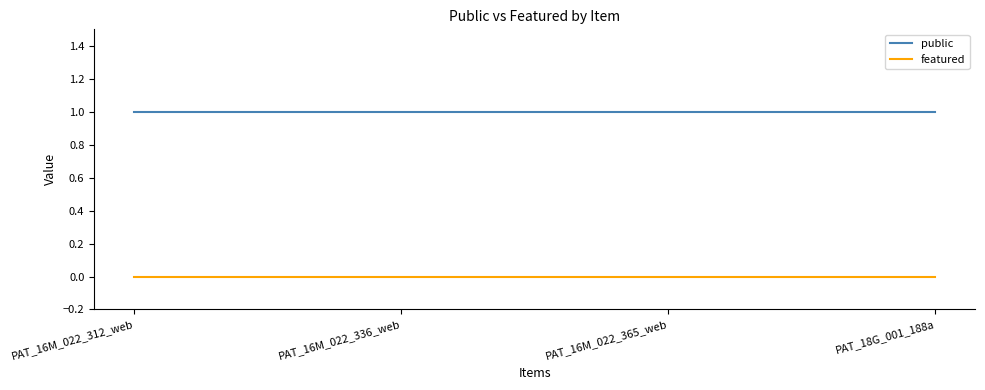

Reading left to right, extract all data points from this chart.

public: 1	1	1	1
featured: 0	0	0	0